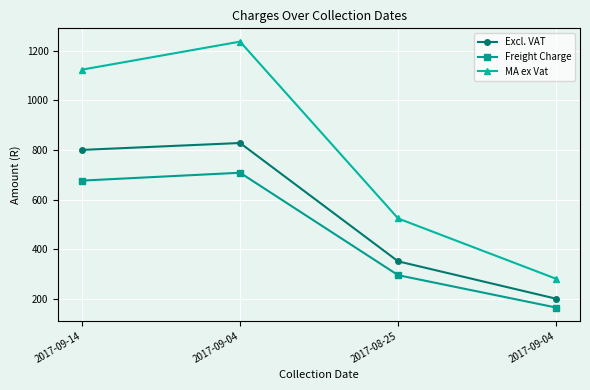

Where is the first local maximum for Excl. VAT?

2017-09-04